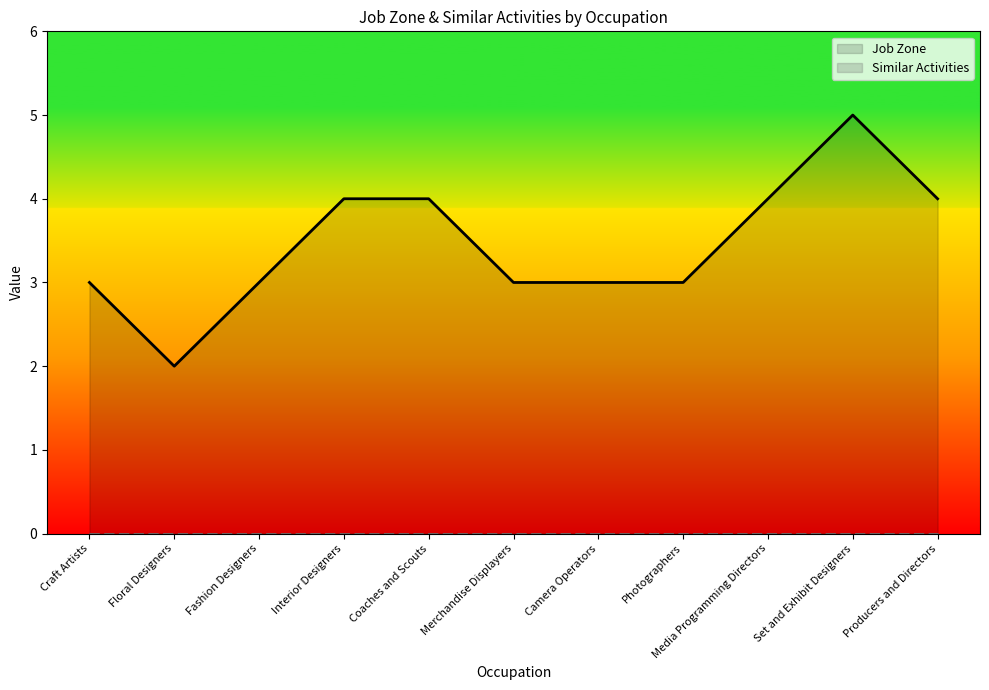

Which has a higher value, Interior Designers or Set and Exhibit Designers?

Set and Exhibit Designers